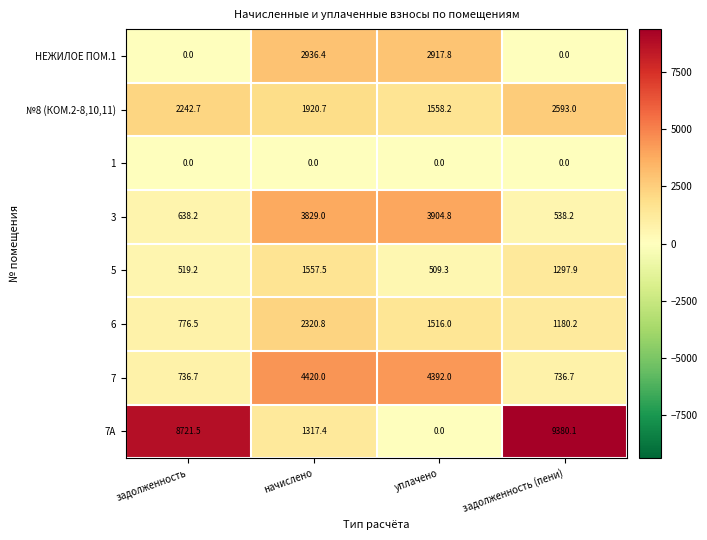

At how many categories does at least one series exceed 3107?

4